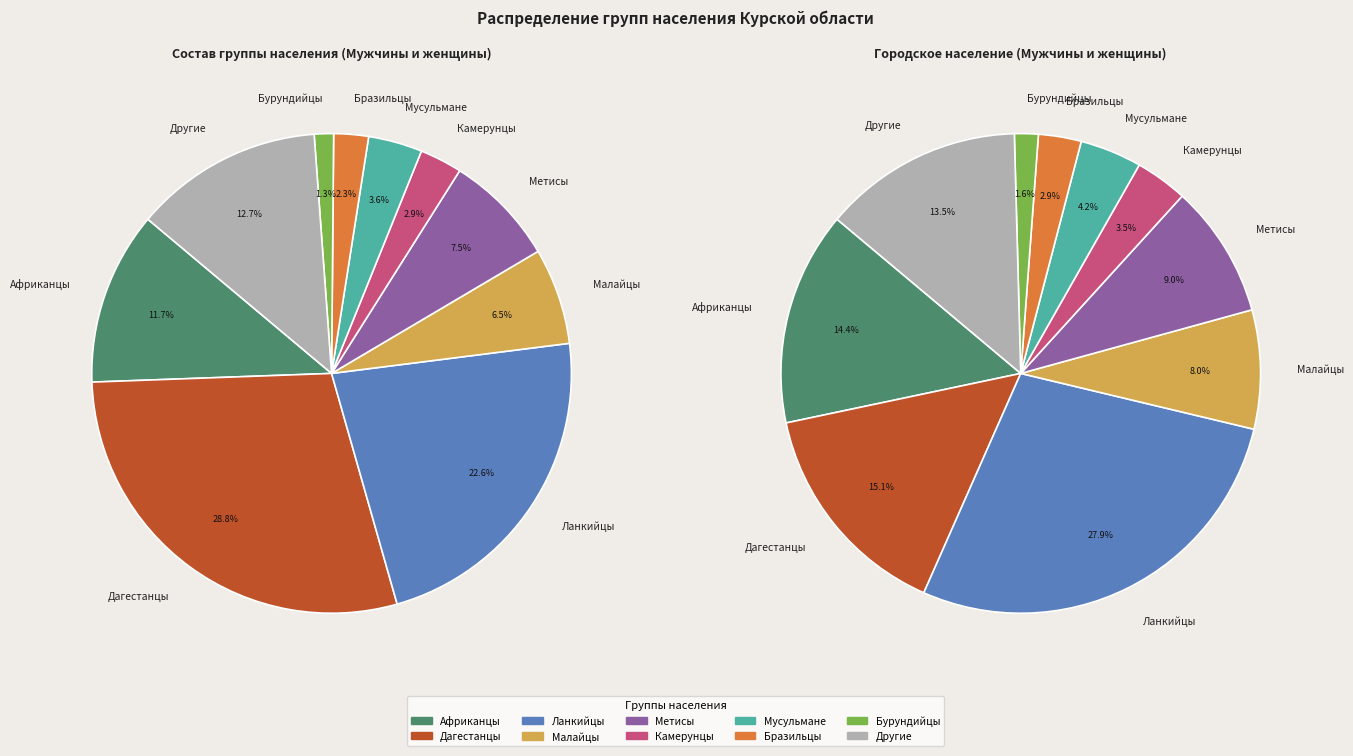

Rank the categories by value from lowest to highest.

Бурундийцы, Бразильцы, Камерунцы, Мусульмане, Малайцы, Метисы, Африканцы, Другие, Ланкийцы, Дагестанцы